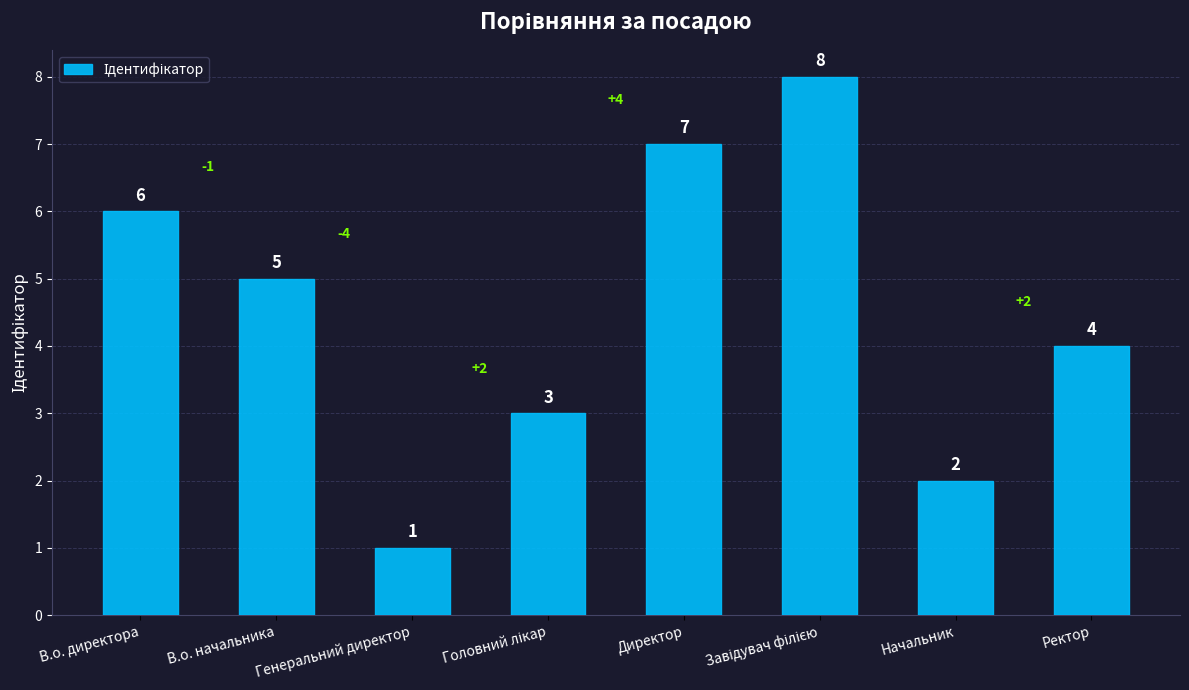

Where does the data first go above 5?

В.о. директора